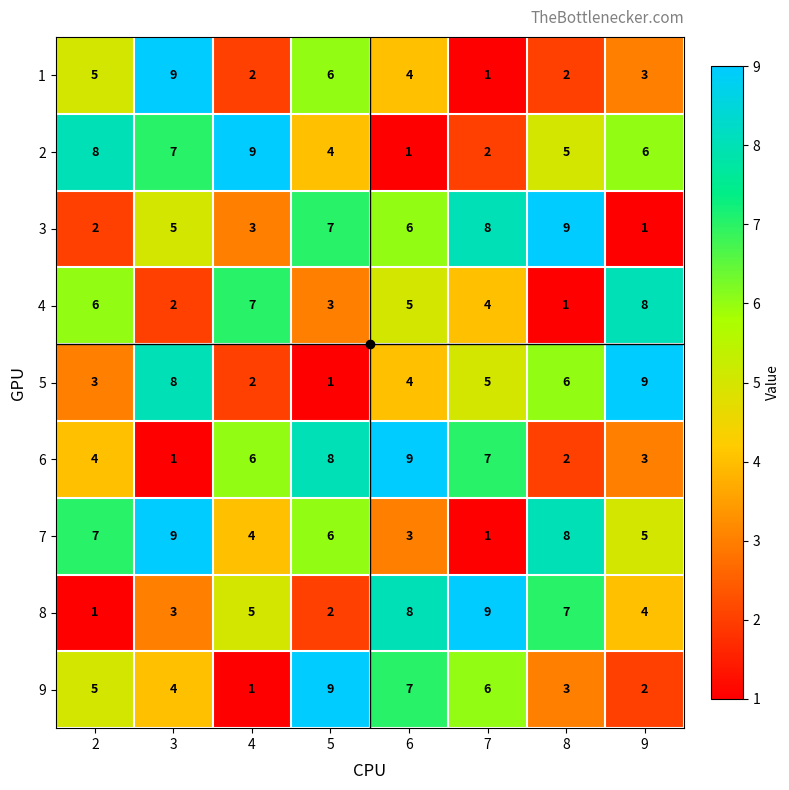

Where is 2 nearest to the value 5?

8